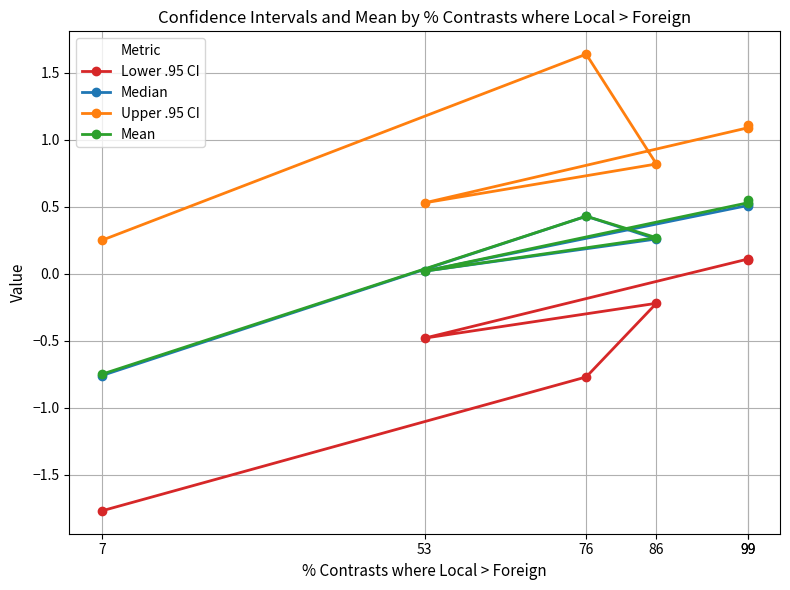

What is the difference between the maximum and minimum values in the Lower .95 CI series?

1.9